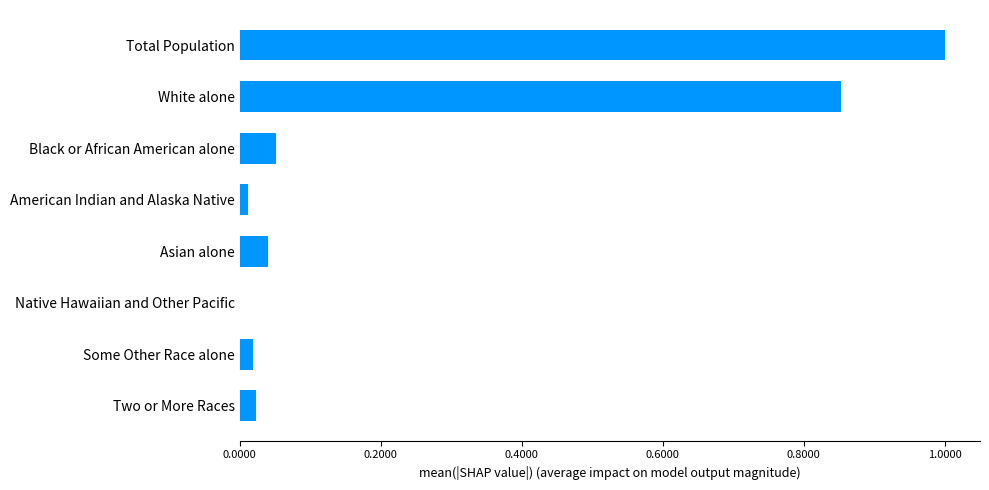

True or false: the data shows 0.0 at Black or African American alone.

False